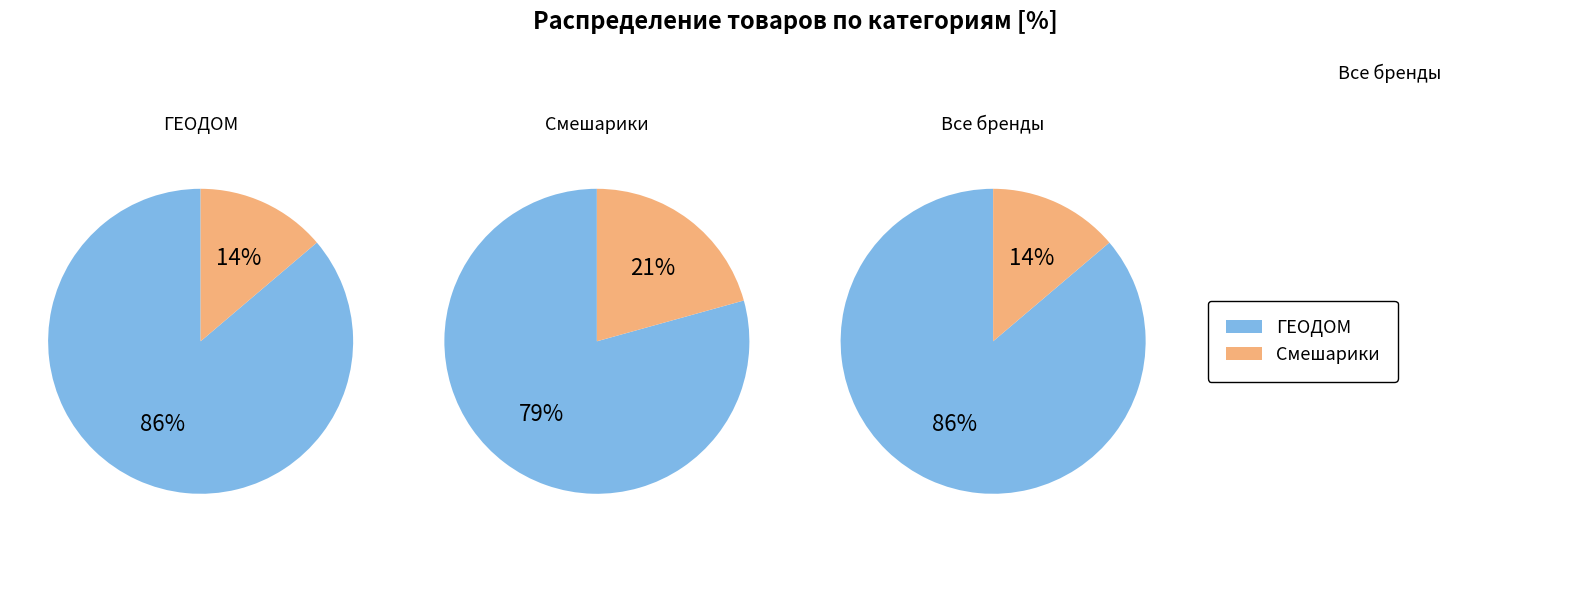

How many segments does this pie chart have?

2